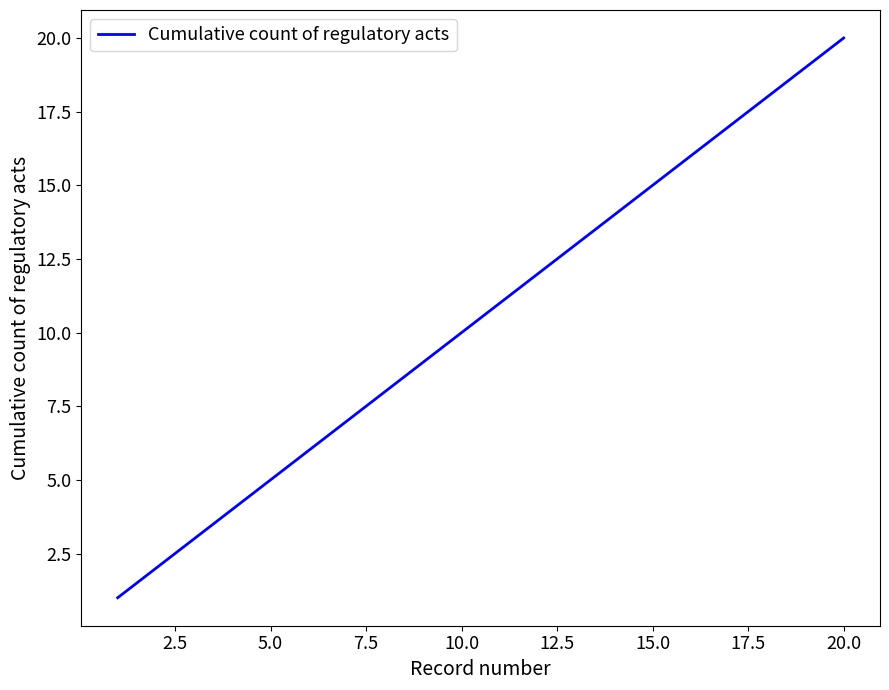

Does the chart display data point markers on the line(s)?

No